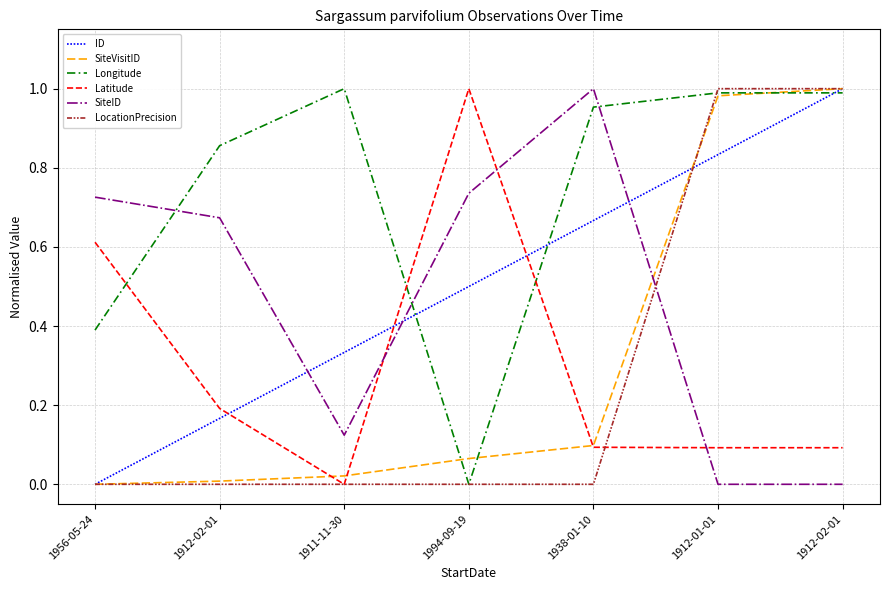

How many lines are shown in the chart?

6